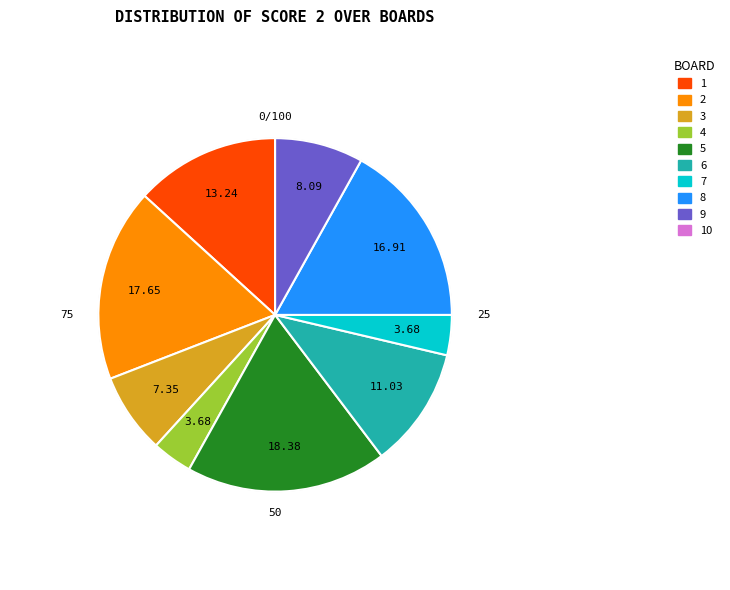

Is there a majority slice in this chart?

No